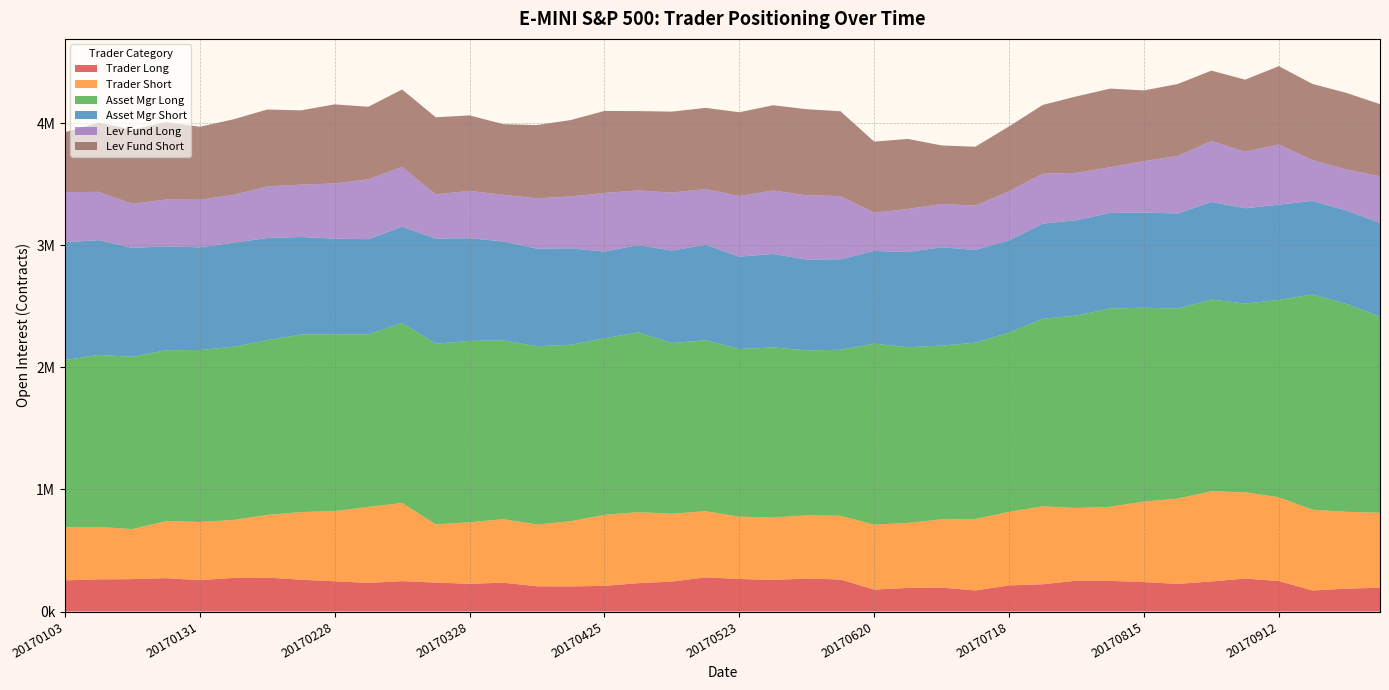

Reading left to right, list all the values displayed in this chart.

Trader Long: 20170103=255185	20170110=263928	20170117=265378	20170124=273377	20170131=257246	20170207=275187	20170214=278058	20170221=260839	20170228=247769	20170307=234774	20170314=248968	20170321=237313	20170328=227218	20170404=236463	20170411=206732	20170418=205726	20170425=210225	20170502=232153	20170509=245561	20170516=279714	20170523=266758	20170530=258886	20170606=270292	20170613=262361	20170620=179911	20170627=193402	20170703=196220	20170711=172676	20170718=213773	20170725=223513	20170801=252483	20170808=251105	20170815=241378	20170822=226655	20170829=246416	20170905=269979	20170912=249638	20170919=172689	20170926=187465	20171003=195527
Trader Short: 20170103=434911	20170110=429440	20170117=409758	20170124=467679	20170131=476615	20170207=475187	20170214=512651	20170221=554428	20170228=574887	20170307=622473	20170314=640230	20170321=476164	20170328=504097	20170404=520003	20170411=506391	20170418=533941	20170425=581612	20170502=581783	20170509=555330	20170516=542311	20170523=510425	20170530=511504	20170606=517788	20170613=521691	20170620=531380	20170627=532689	20170703=558766	20170711=585787	20170718=602519	20170725=638449	20170801=595758	20170808=606885	20170815=660081	20170822=698525	20170829=738884	20170905=706572	20170912=686710	20170919=661114	20170926=629694	20171003=613738
Asset Mgr Long: 20170103=1369635	20170110=1409243	20170117=1411585	20170124=1399915	20170131=1408914	20170207=1418669	20170214=1432146	20170221=1454926	20170228=1448637	20170307=1413183	20170314=1474022	20170321=1481235	20170328=1485728	20170404=1464626	20170411=1460689	20170418=1446087	20170425=1446600	20170502=1472960	20170509=1398662	20170516=1400691	20170523=1373129	20170530=1393457	20170606=1351562	20170613=1360588	20170620=1483453	20170627=1439401	20170703=1423880	20170711=1444310	20170718=1468509	20170725=1536401	20170801=1576544	20170808=1624321	20170815=1587925	20170822=1555340	20170829=1570931	20170905=1546626	20170912=1616332	20170919=1763845	20170926=1703172	20171003=1606373
Asset Mgr Short: 20170103=965885	20170110=940140	20170117=892568	20170124=851204	20170131=840999	20170207=852632	20170214=837989	20170221=798538	20170228=783685	20170307=780480	20170314=789573	20170321=861102	20170328=841867	20170404=811166	20170411=799178	20170418=790037	20170425=710486	20170502=715378	20170509=757724	20170516=782021	20170523=756943	20170530=765608	20170606=744431	20170613=741051	20170620=759853	20170627=780155	20170703=805460	20170711=759638	20170718=756603	20170725=779921	20170801=781228	20170808=783959	20170815=779758	20170822=780980	20170829=799234	20170905=780738	20170912=780819	20170919=767114	20170926=765669	20171003=767237
Lev Fund Long: 20170103=410165	20170110=395760	20170117=361008	20170124=383384	20170131=390107	20170207=391938	20170214=422629	20170221=428566	20170228=452304	20170307=490427	20170314=490420	20170321=361404	20170328=387774	20170404=381927	20170411=412841	20170418=425099	20170425=480493	20170502=447899	20170509=475356	20170516=456699	20170523=497171	20170530=520324	20170606=525518	20170613=518600	20170620=313325	20170627=352789	20170703=354289	20170711=362923	20170718=402211	20170725=408949	20170801=387785	20170808=373609	20170815=420916	20170822=471230	20170829=499078	20170905=462623	20170912=492412	20170919=333888	20170926=335252	20171003=383166
Lev Fund Short: 20170103=490788	20170110=566907	20170117=607778	20170124=634777	20170131=597977	20170207=619070	20170214=629681	20170221=608708	20170228=647847	20170307=594422	20170314=634088	20170321=632114	20170328=618315	20170404=578935	20170411=599850	20170418=625804	20170425=671835	20170502=650015	20170509=662998	20170516=664877	20170523=686298	20170530=698304	20170606=705900	20170613=694404	20170620=582199	20170627=573564	20170703=479826	20170711=483049	20170718=531229	20170725=563532	20170801=626829	20170808=644656	20170815=579544	20170822=589063	20170829=577115	20170905=591136	20170912=642366	20170919=623673	20170926=628300	20171003=590874